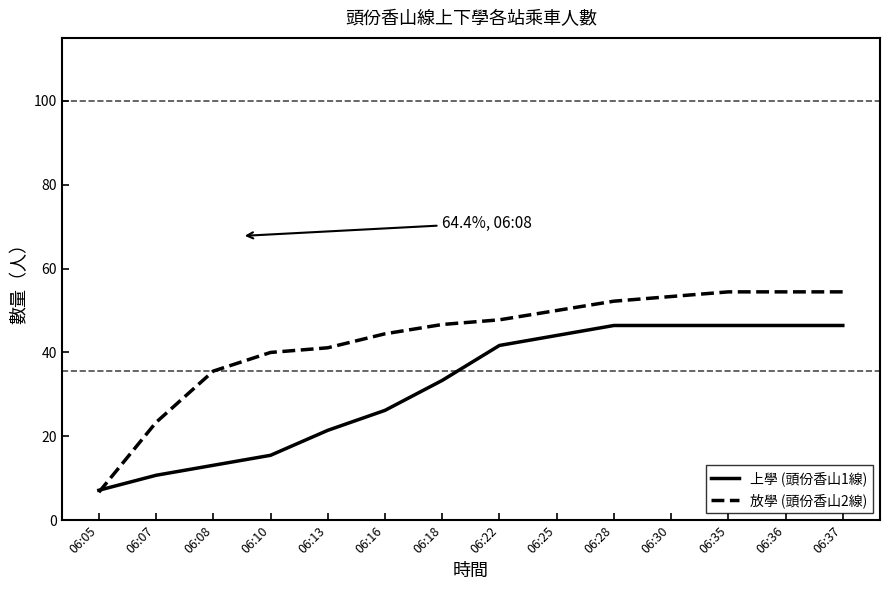

Where do 放學 (頭份香山2線) and 上學 (頭份香山1線) first cross each other?

06:05 and 06:07